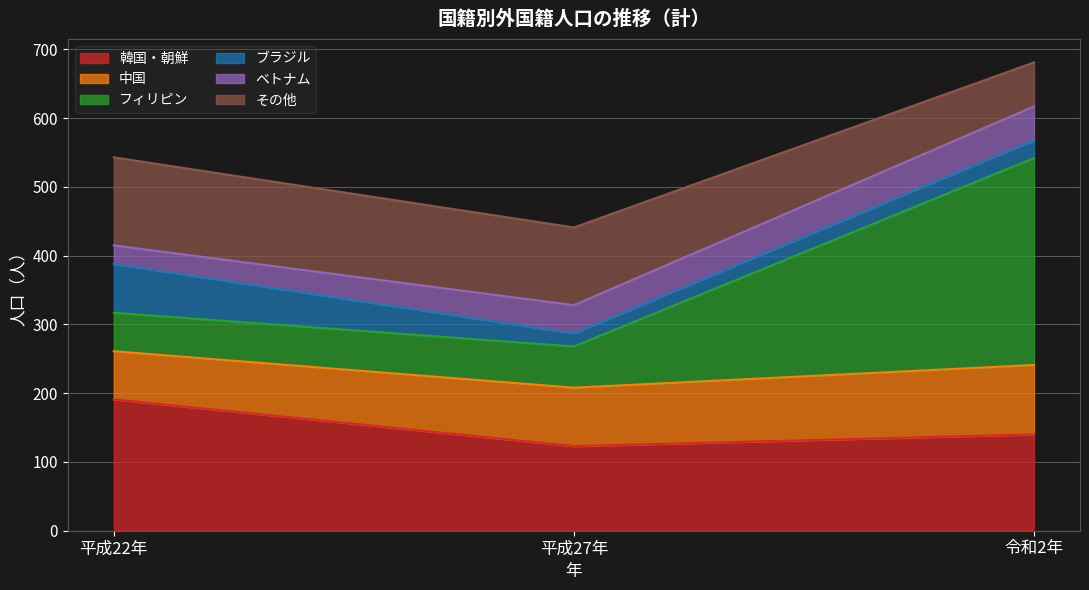

How many その他 values are between 64 and 128?

3